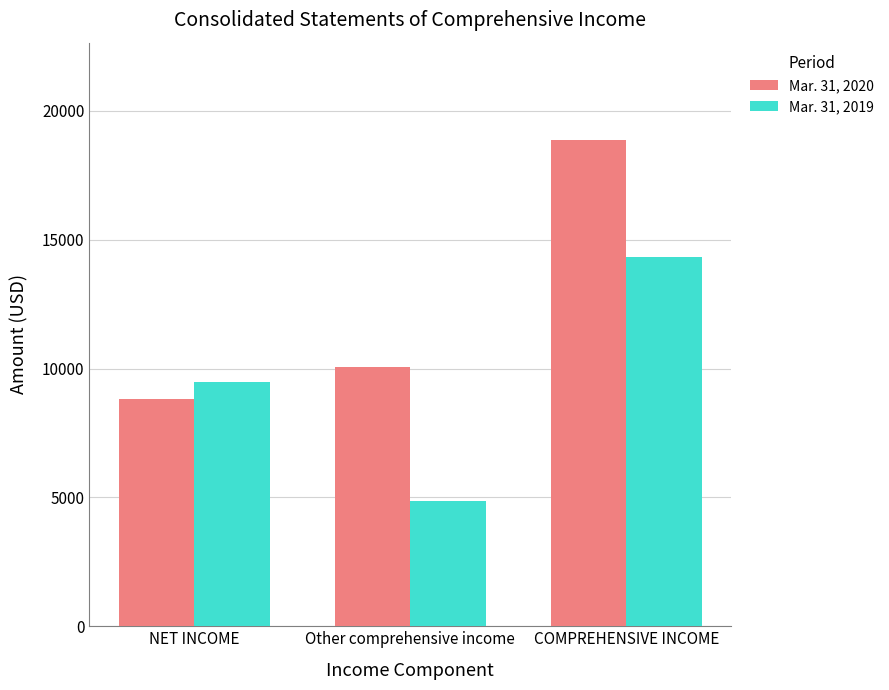

What is the label of the 3rd bar from the left?

COMPREHENSIVE INCOME